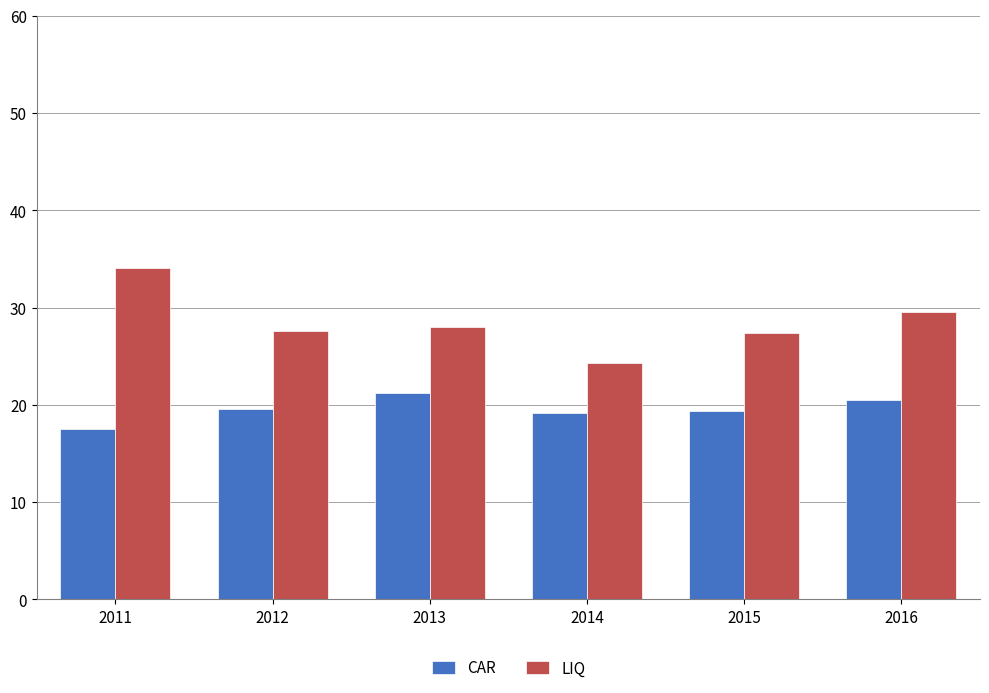

True or false: CAR has a value of 14.4 at 2013.

False